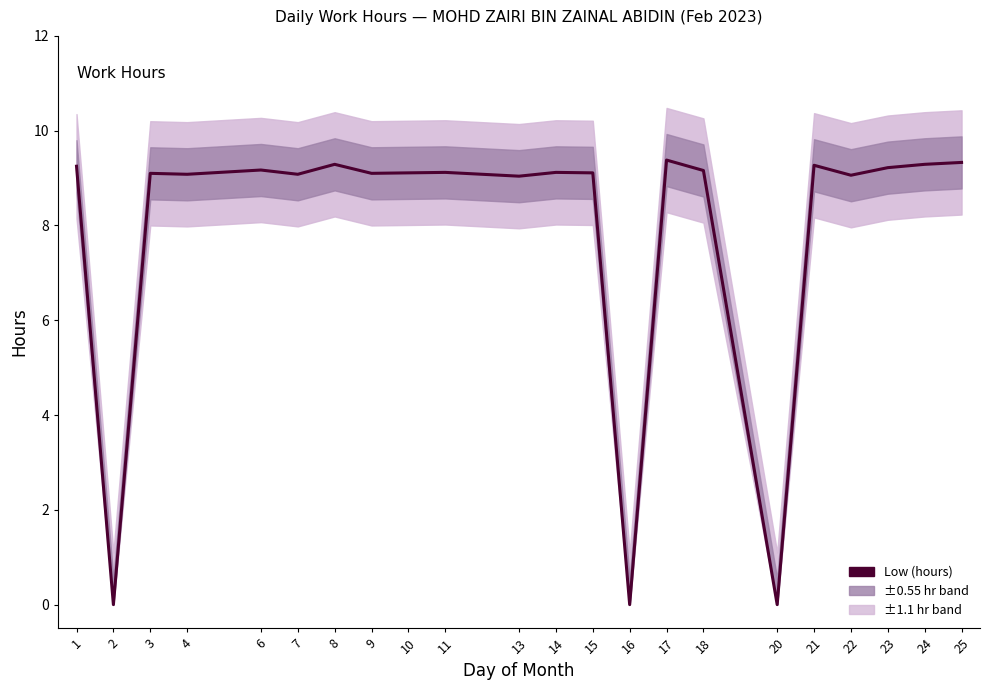

What is the sum of the values at 3 and 15?

18.2